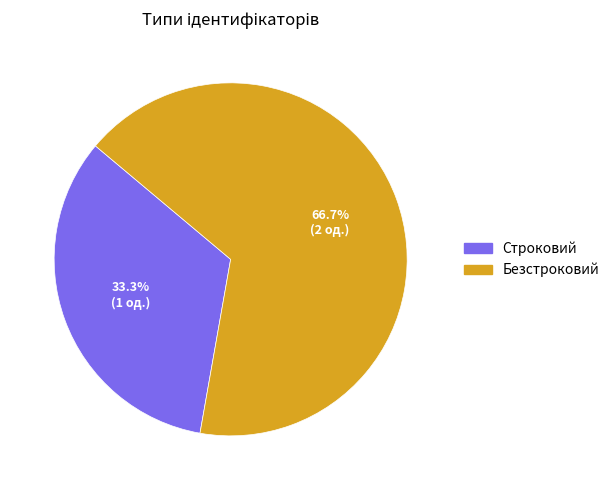

What is the smallest slice in the pie chart?

Строковий